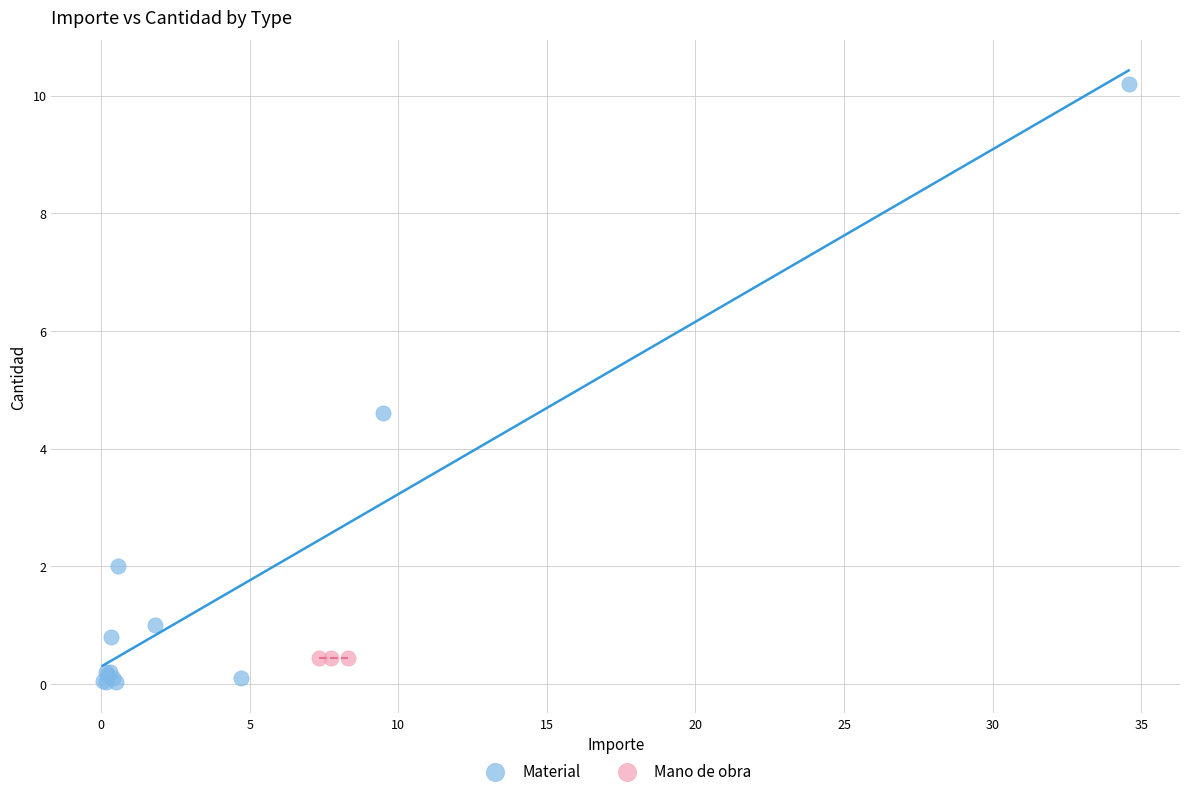

Which series reaches the maximum Y coordinate?

Material